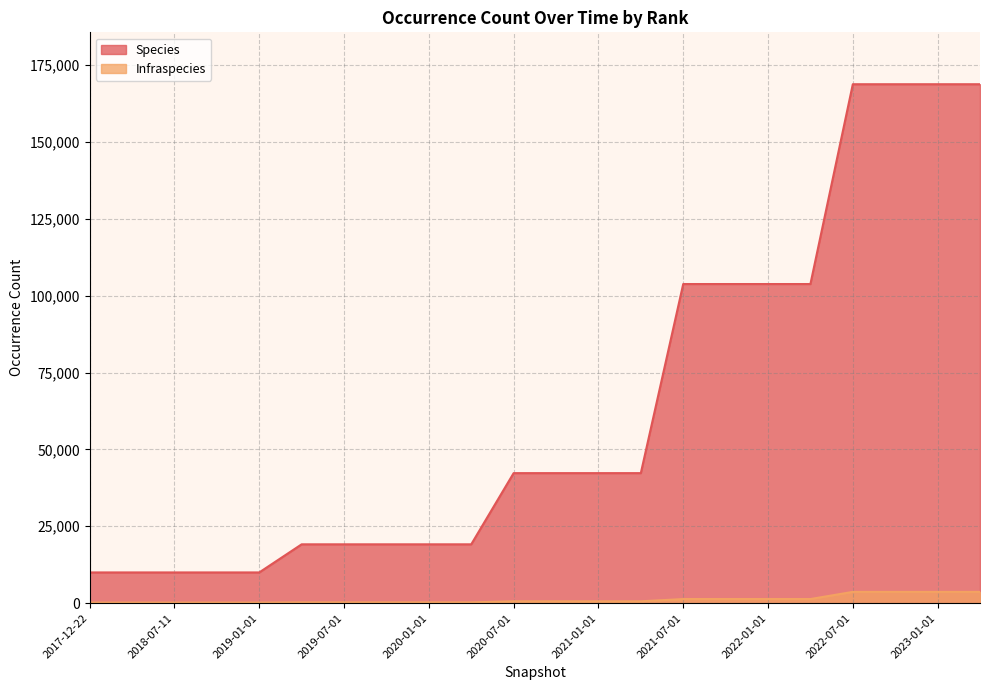

The Species series shows 168755 at 2023-04-01. True or false?

True